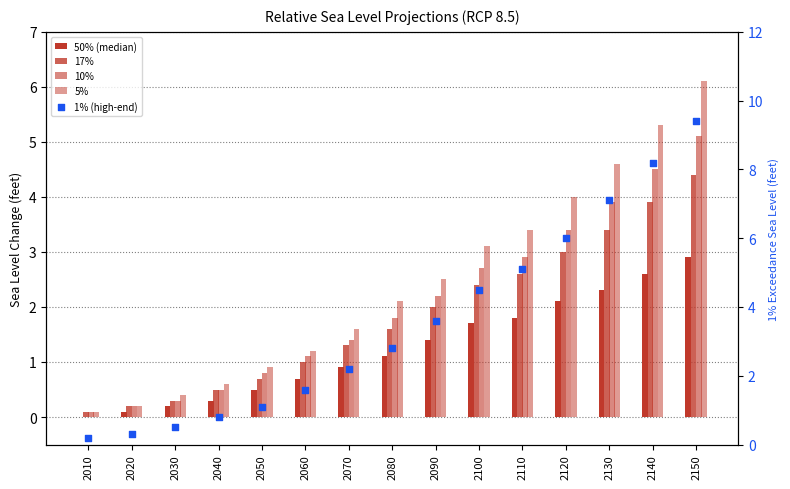

Which series reaches the minimum Y coordinate?

50% (median)